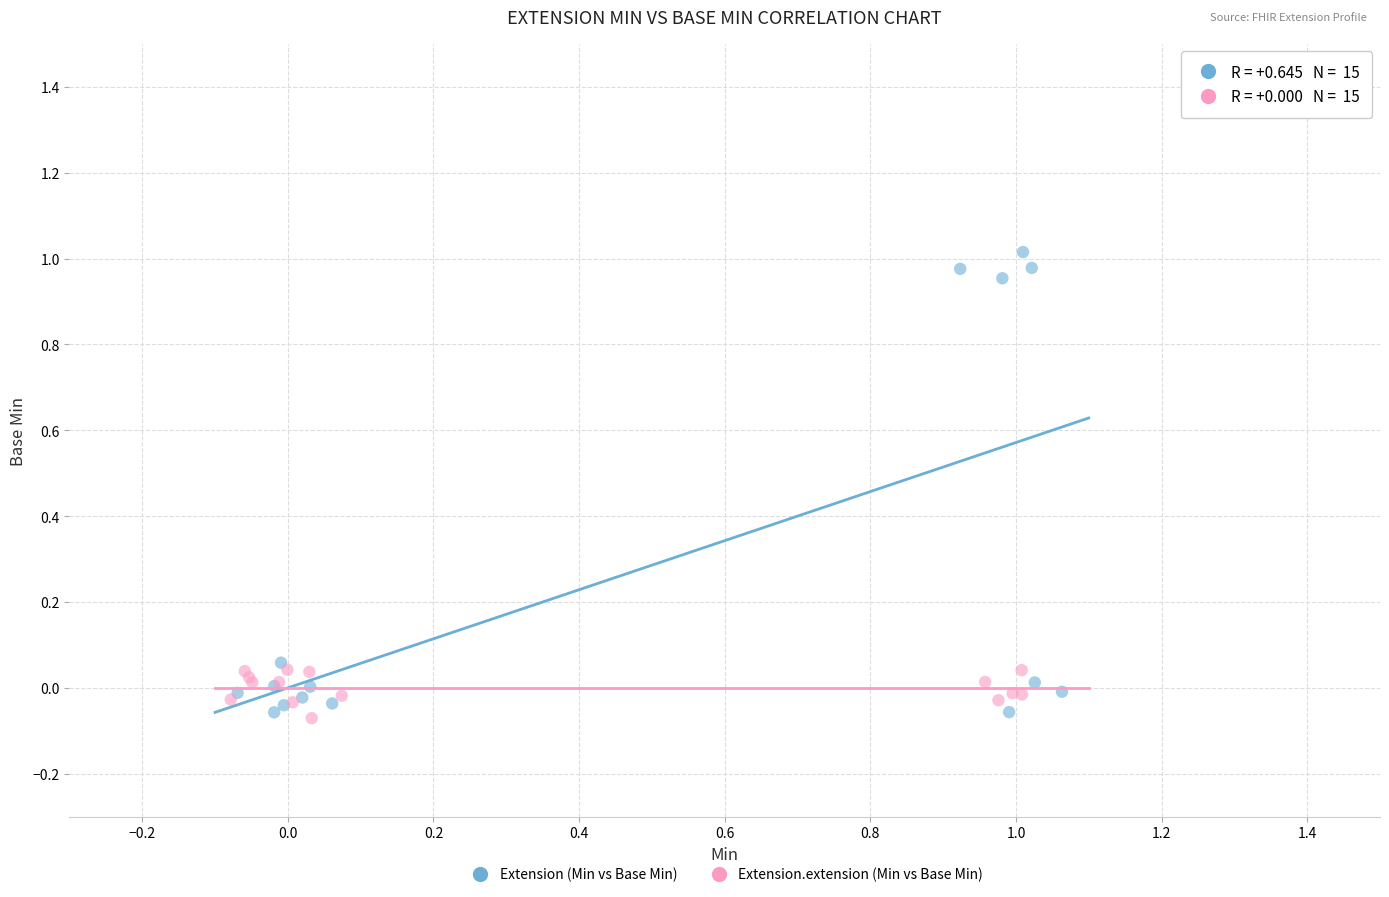

What are all the series names shown in the legend?

Extension (Min vs Base Min), Extension.extension (Min vs Base Min)